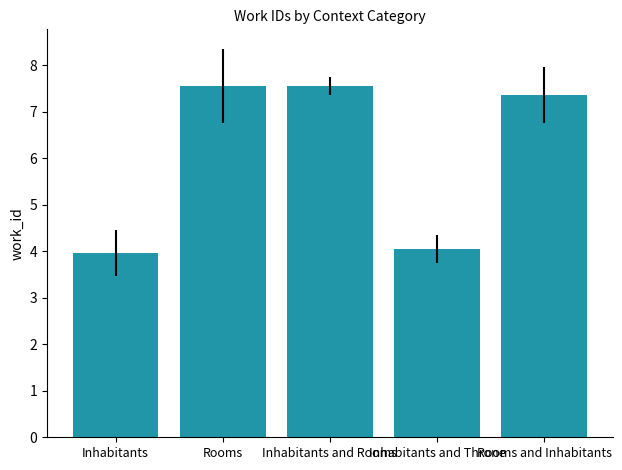

What is the minimum value shown in the chart?

4.0